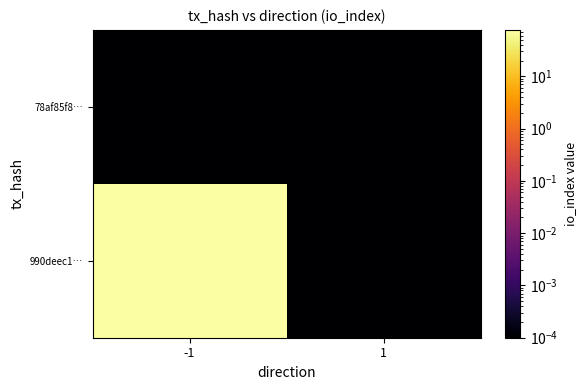

Between -1 and 1, which is larger?

-1